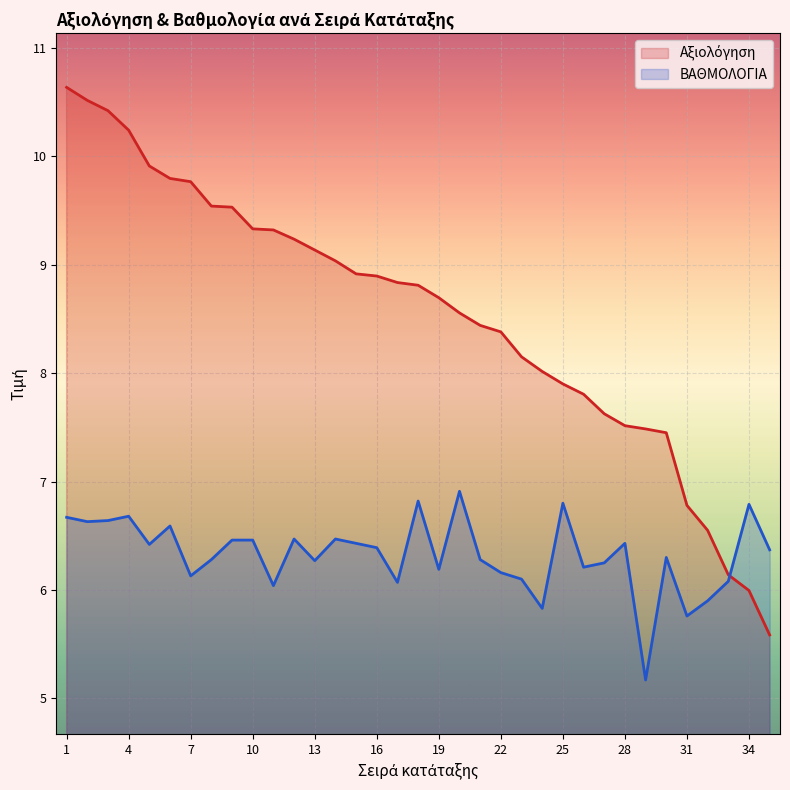

What are all the series names shown in the legend?

Αξιολόγηση, ΒΑΘΜΟΛΟΓΙΑ